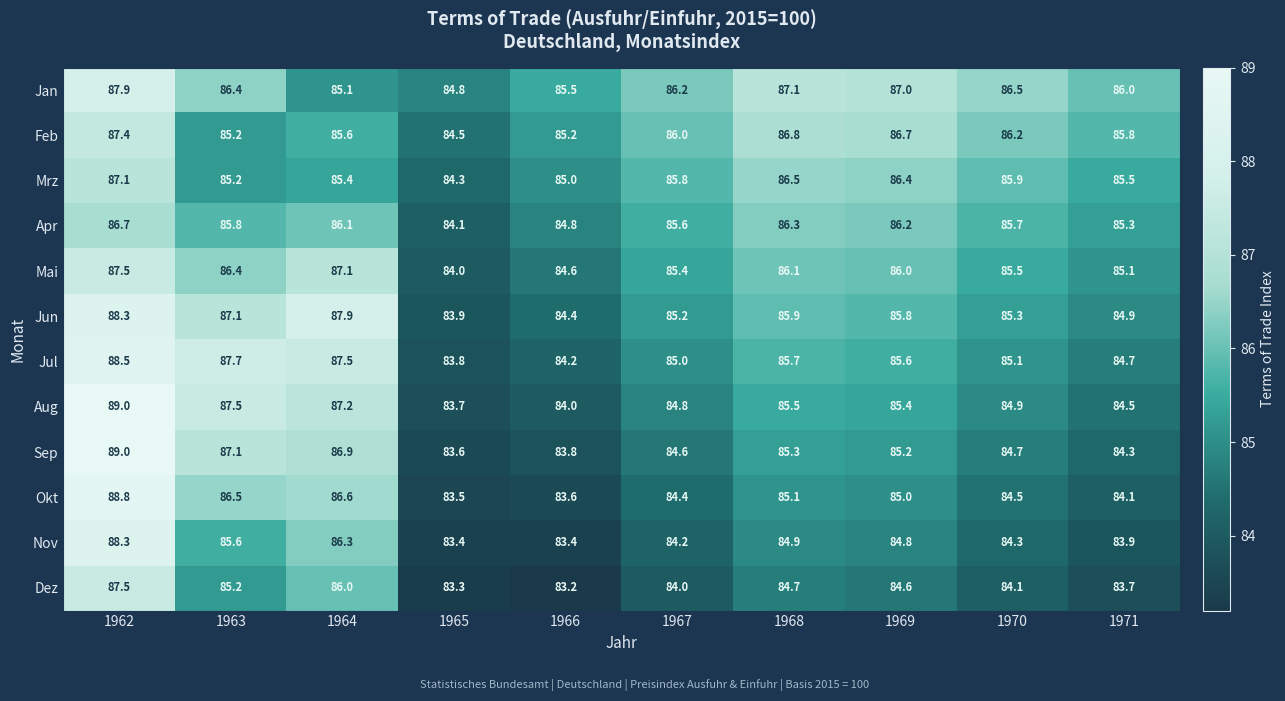

What is the average value of the Mai series?

85.8